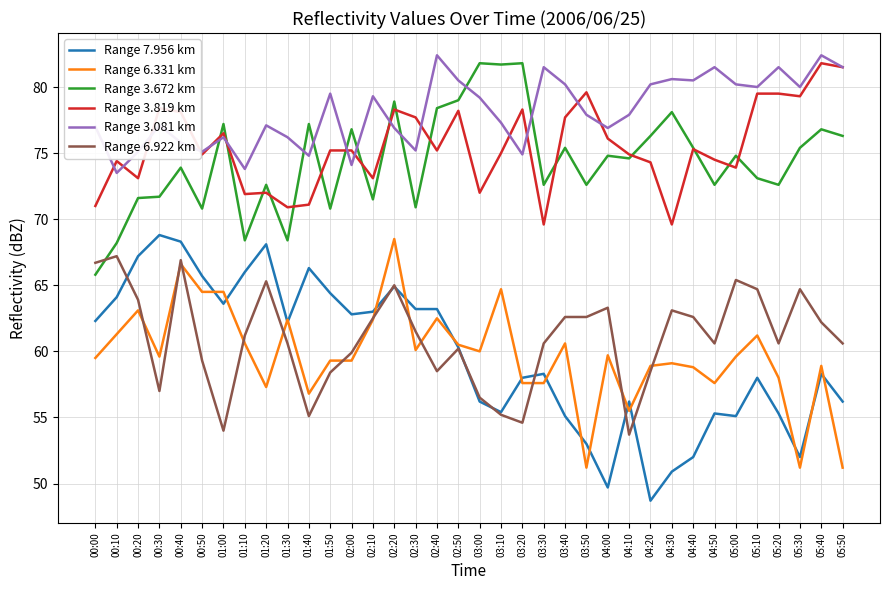

Which label corresponds to the smallest value in the chart?

04:20